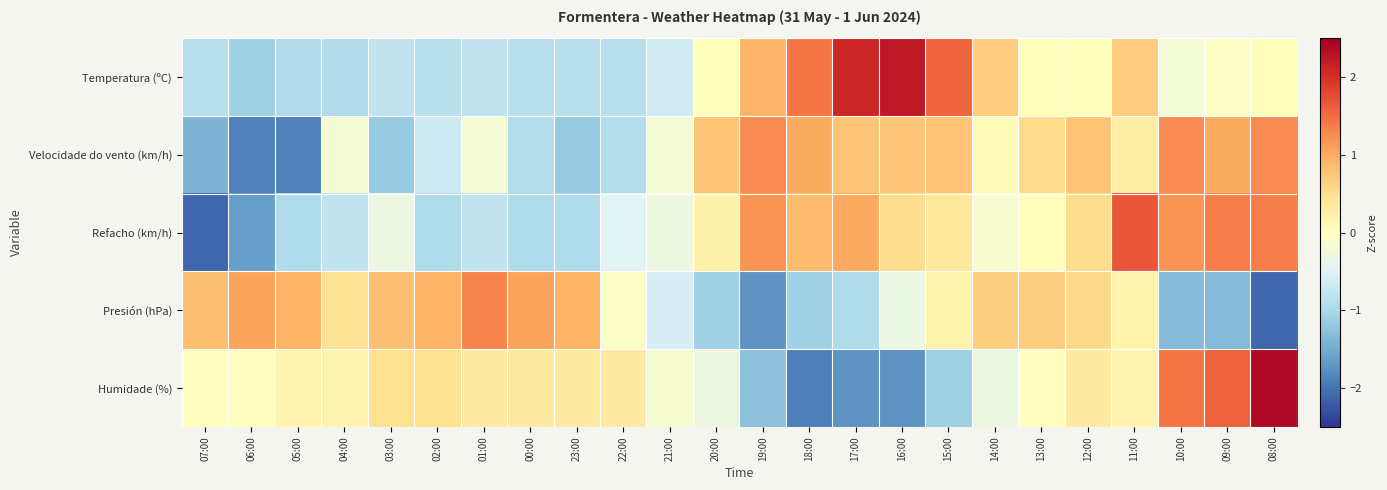

Between 02:00 and 18:00, which is larger?

18:00